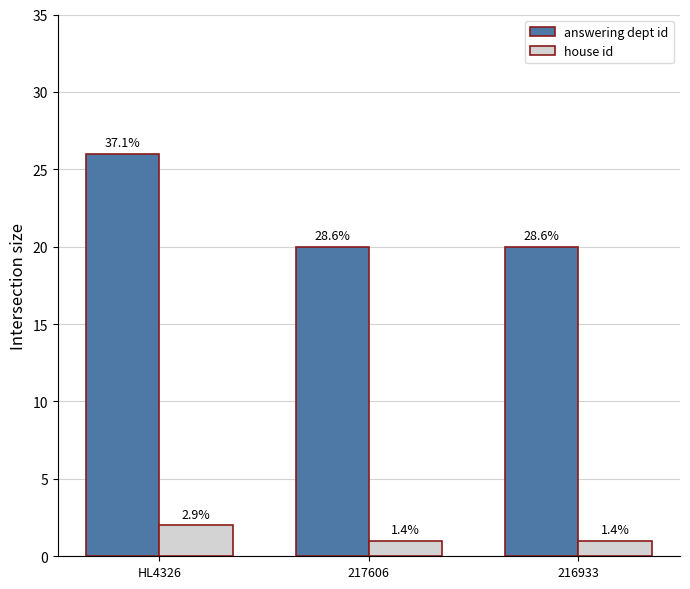

What are all the series names shown in the legend?

answering dept id, house id